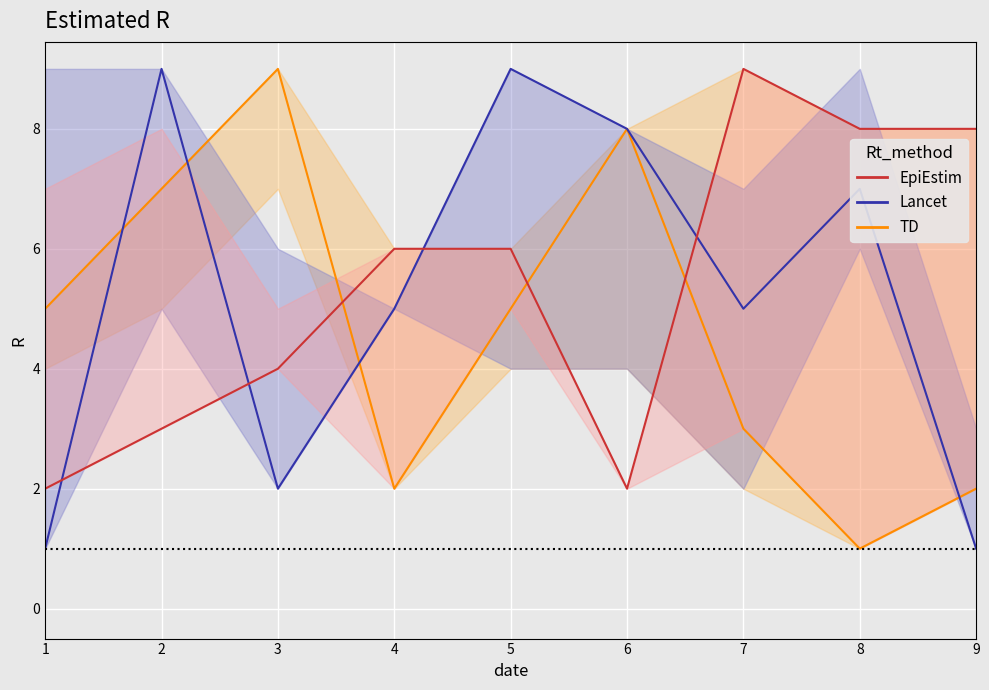

At how many categories does at least one series exceed 4?

9